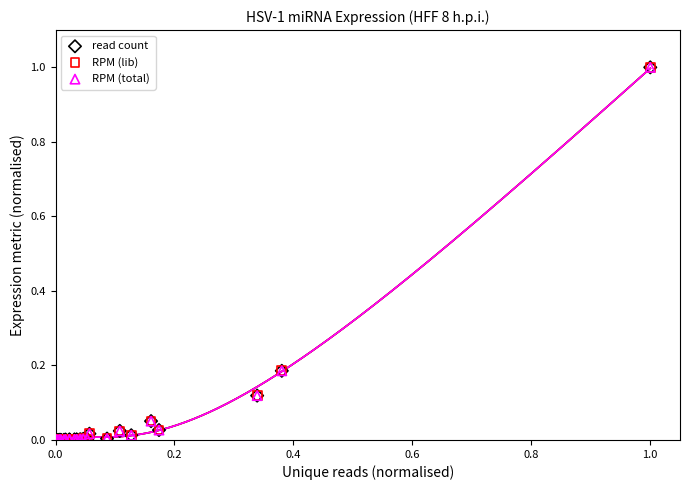

What are all the series names shown in the legend?

read count, RPM (lib), RPM (total)